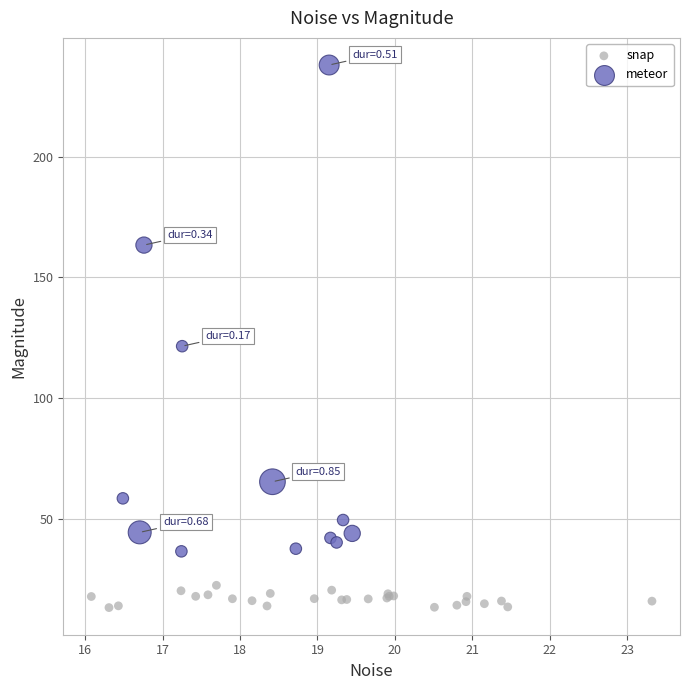

Which series has the largest Y range (max minus min)?

meteor